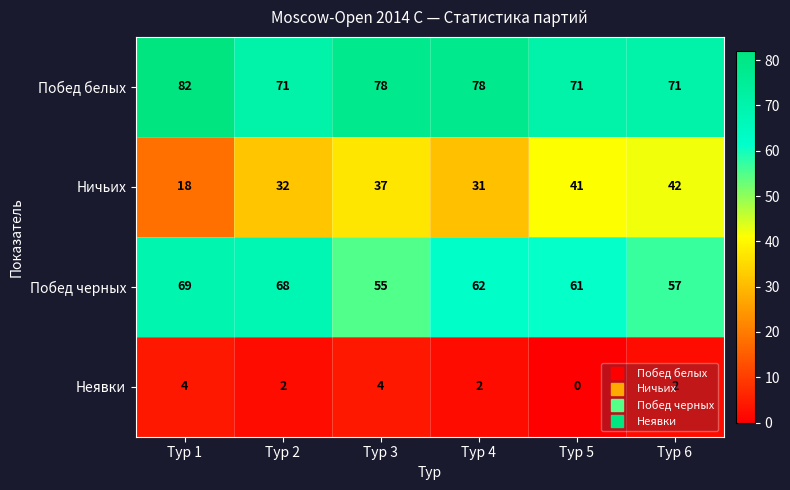

How many values in the Ничьих series are below 37?

3